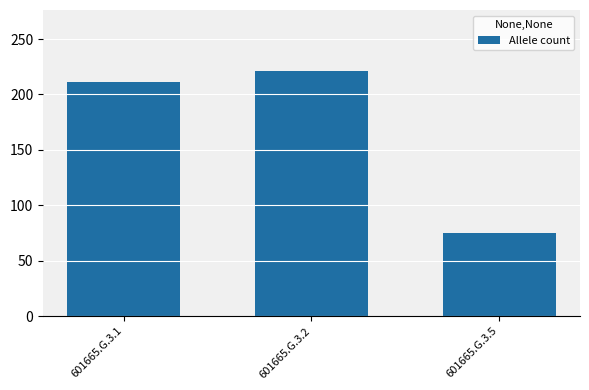

What is the greatest value displayed?

221